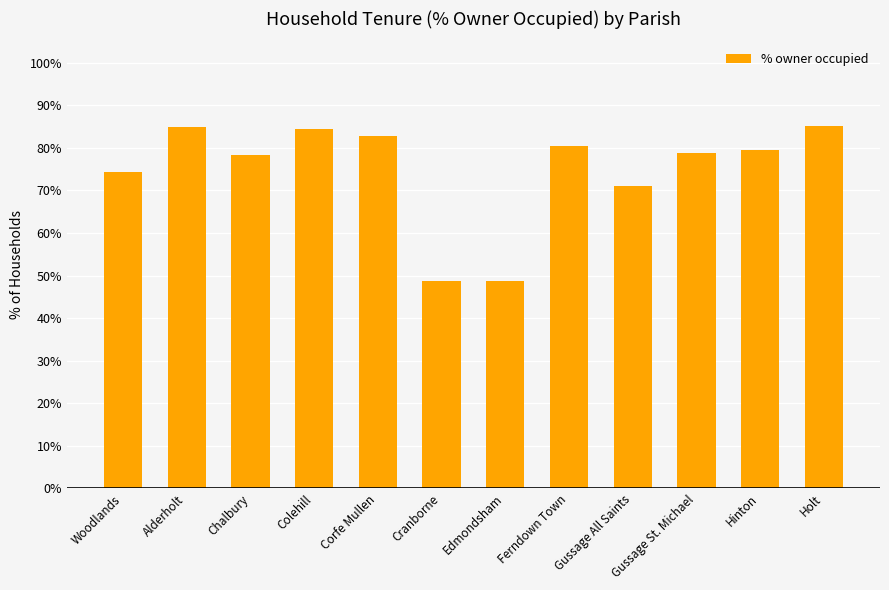

What is the sum of the values at Alderholt and Gussage All Saints?

155.8